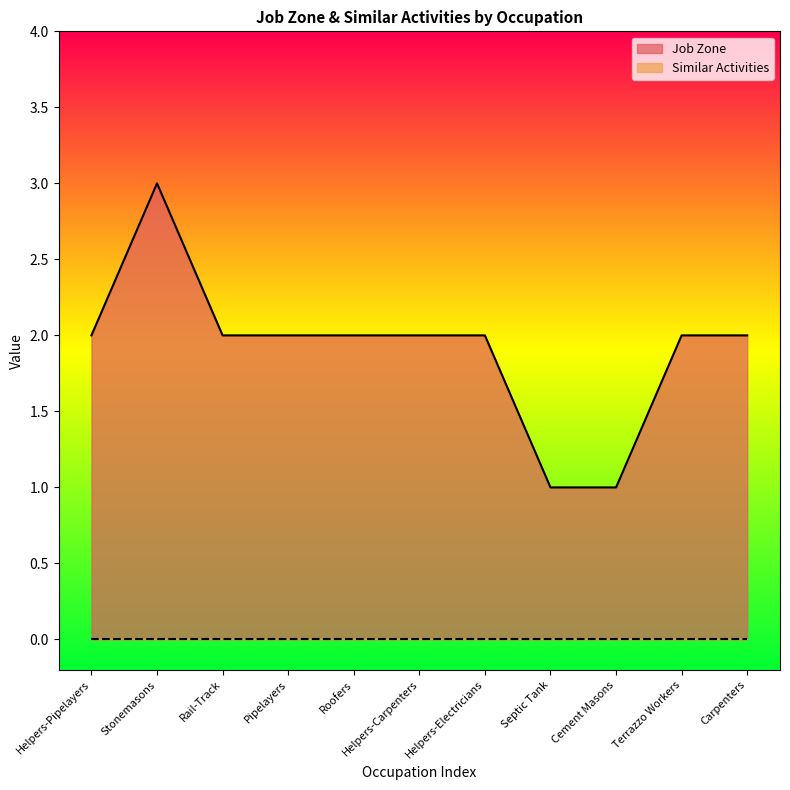

How many values are below 2?

2